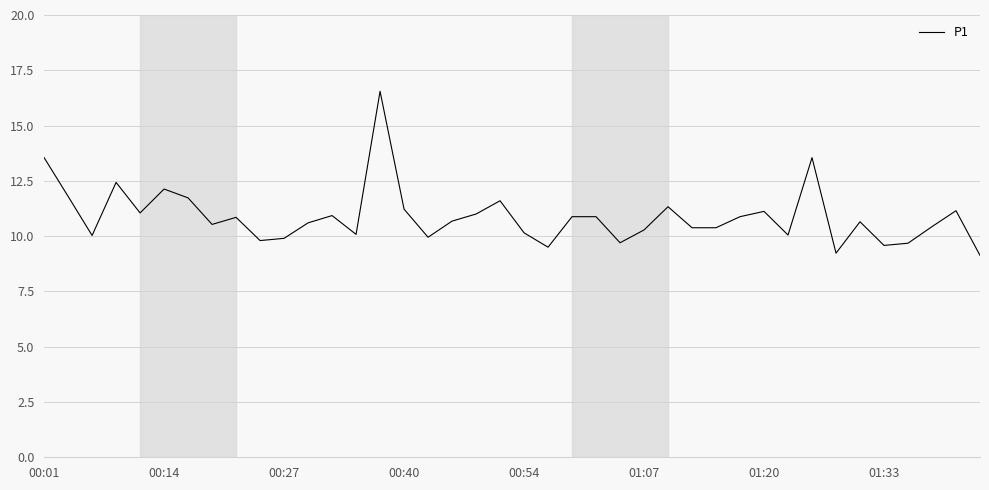

What is the smallest value displayed?

9.1